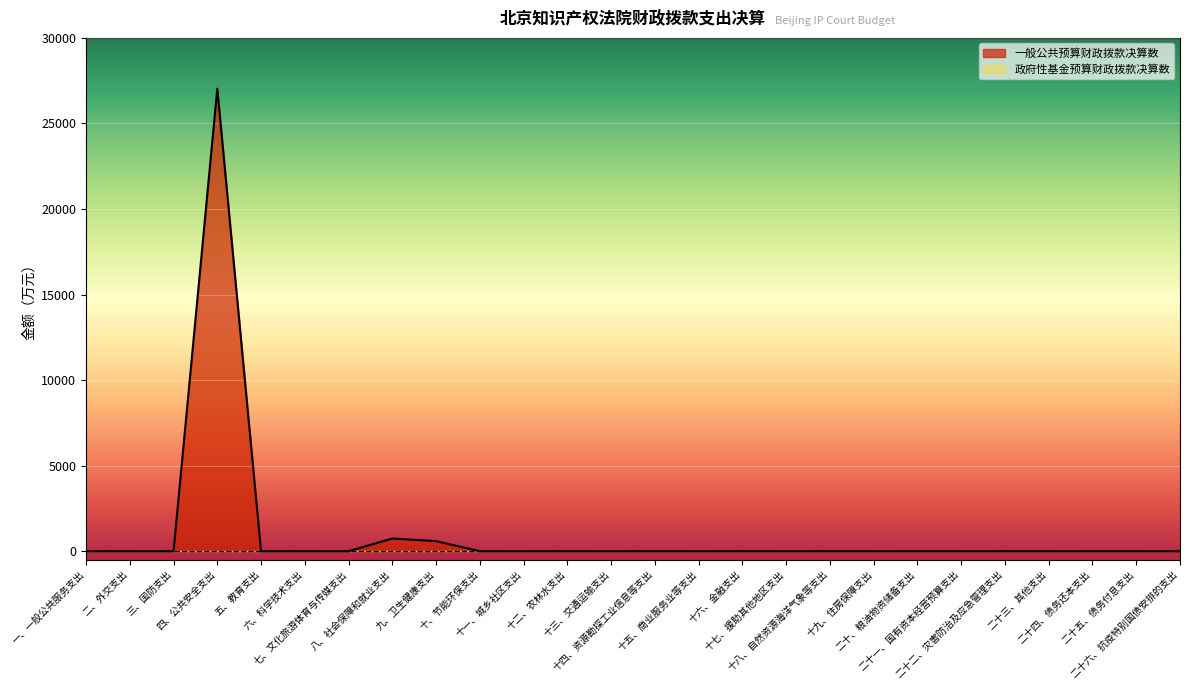

Reading left to right, list all the values displayed in this chart.

一、一般公共服务支出=0.0	二、外交支出=0.0	三、国防支出=0.0	四、公共安全支出=27033.9	五、教育支出=0.0	六、科学技术支出=0.0	七、文化旅游体育与传媒支出=0.0	八、社会保障和就业支出=742.9	九、卫生健康支出=590.2	十、节能环保支出=0.0	十一、城乡社区支出=0.0	十二、农林水支出=0.0	十三、交通运输支出=0.0	十四、资源勘探工业信息等支出=0.0	十五、商业服务业等支出=0.0	十六、金融支出=0.0	十七、援助其他地区支出=0.0	十八、自然资源海洋气象等支出=0.0	十九、住房保障支出=0.0	二十、粮油物资储备支出=0.0	二十一、国有资本经营预算支出=0.0	二十二、灾害防治及应急管理支出=0.0	二十三、其他支出=0.0	二十四、债务还本支出=0.0	二十五、债务付息支出=0.0	二十六、抗疫特别国债安排的支出=0.0